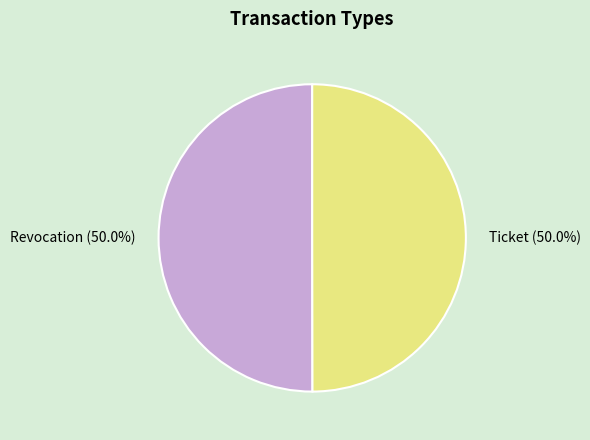

To the nearest percent, what portion does Revocation represent?

50%